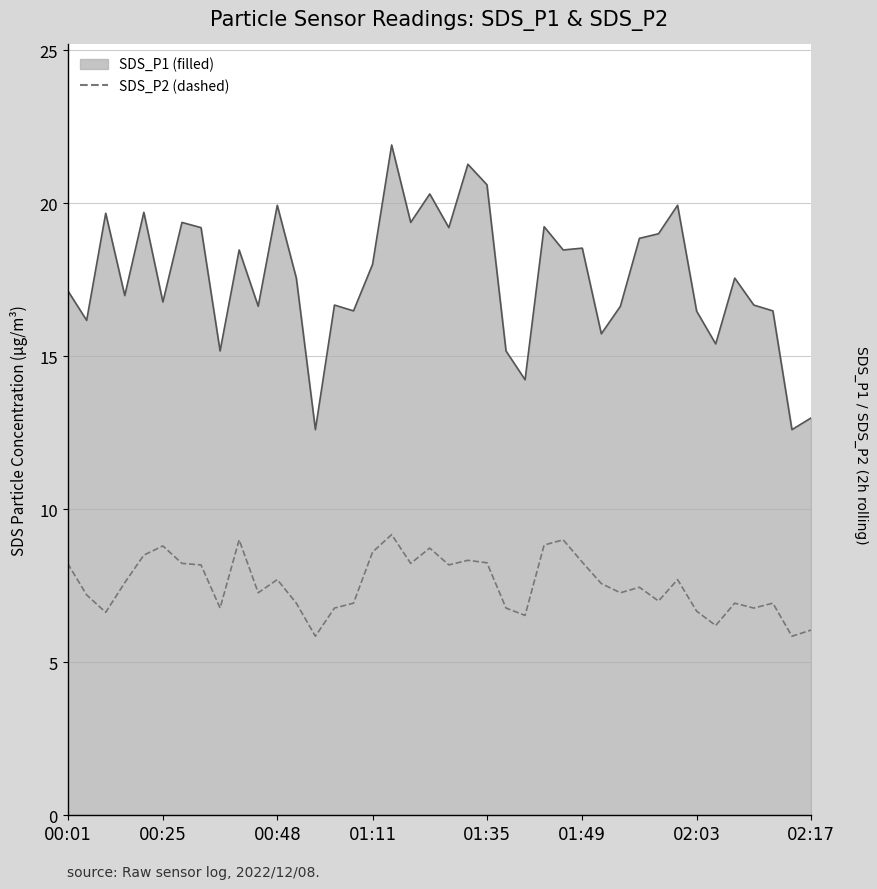

The value at 30 is 13.1. True or false?

False